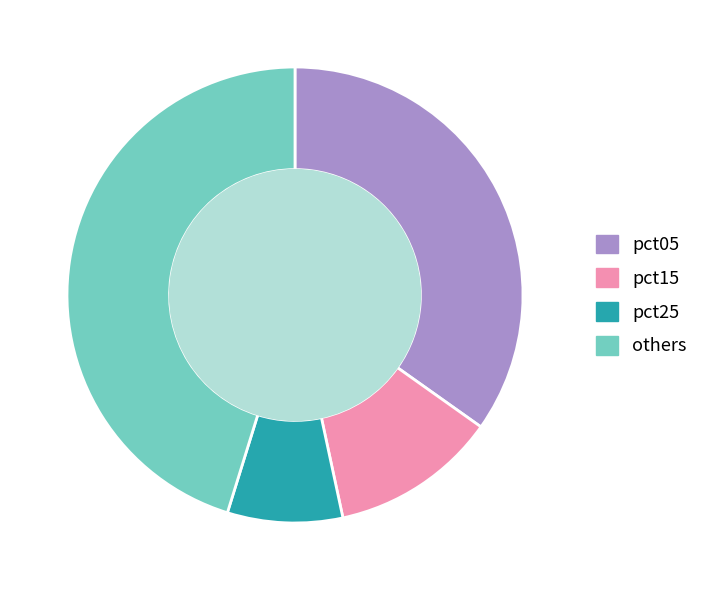

Rank the categories by value from lowest to highest.

pct25, pct15, pct05, others